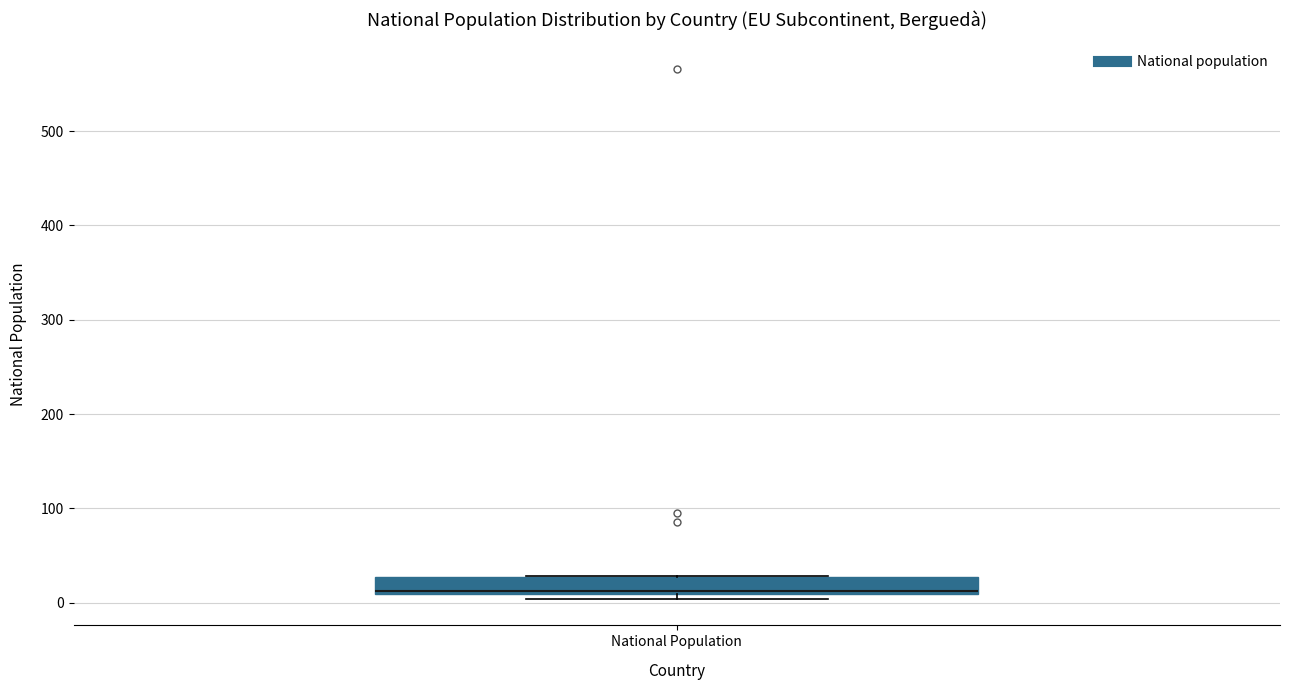

Transcribe this box plot: give where the median line is, the range the box spans, and where the two whiskers end, as read against the y-axis. The values are not printed on the chart, so give them approximately, as read against the axis.

median 10 (just above the box's lower edge), box 10 to 30, whiskers 0 to 30